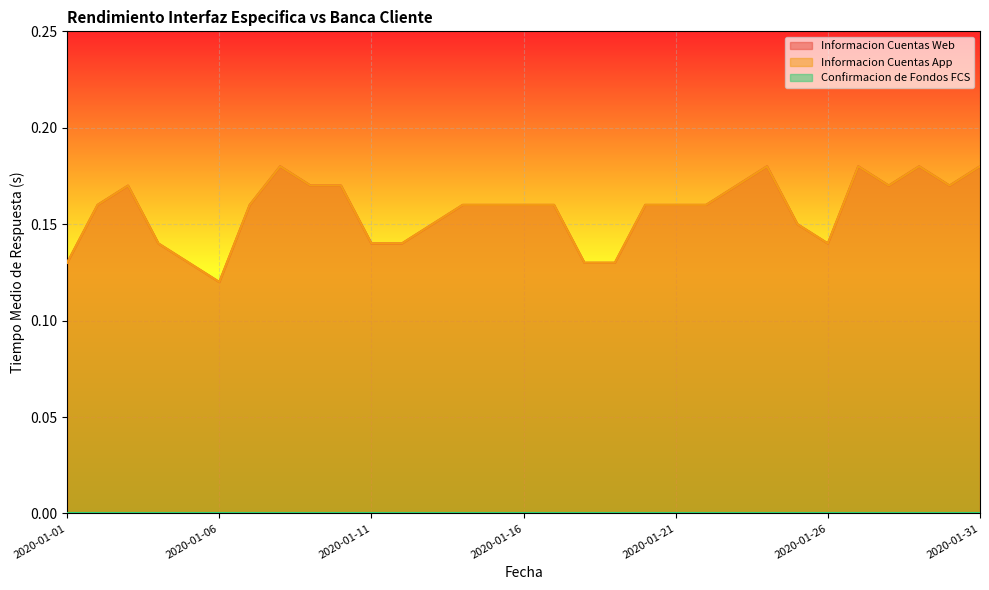

Between 2020-01-04 and 2020-01-24, which series saw the biggest shift?

Informacion Cuentas Web